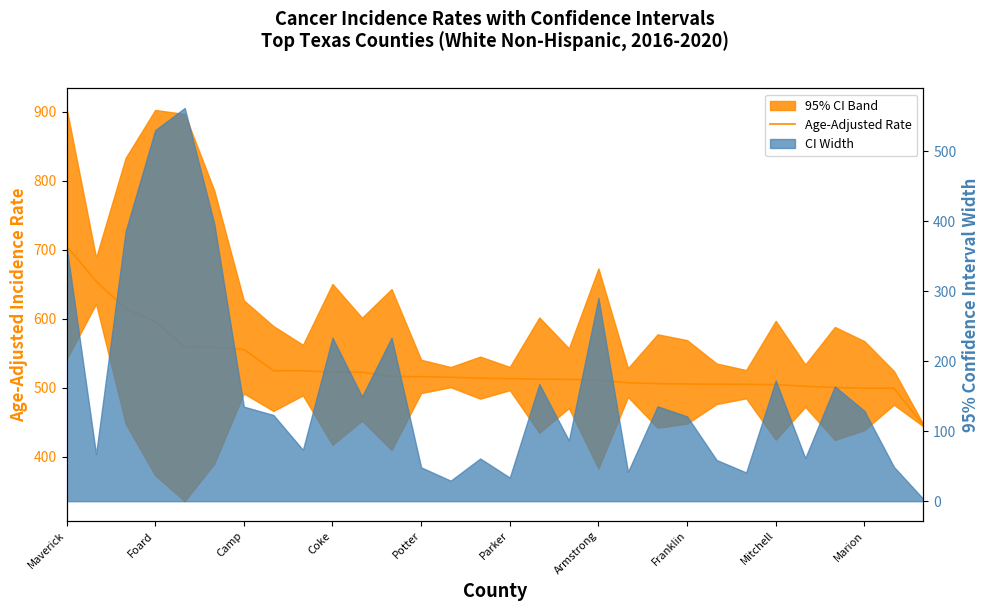

What is the smallest value displayed?

445.3